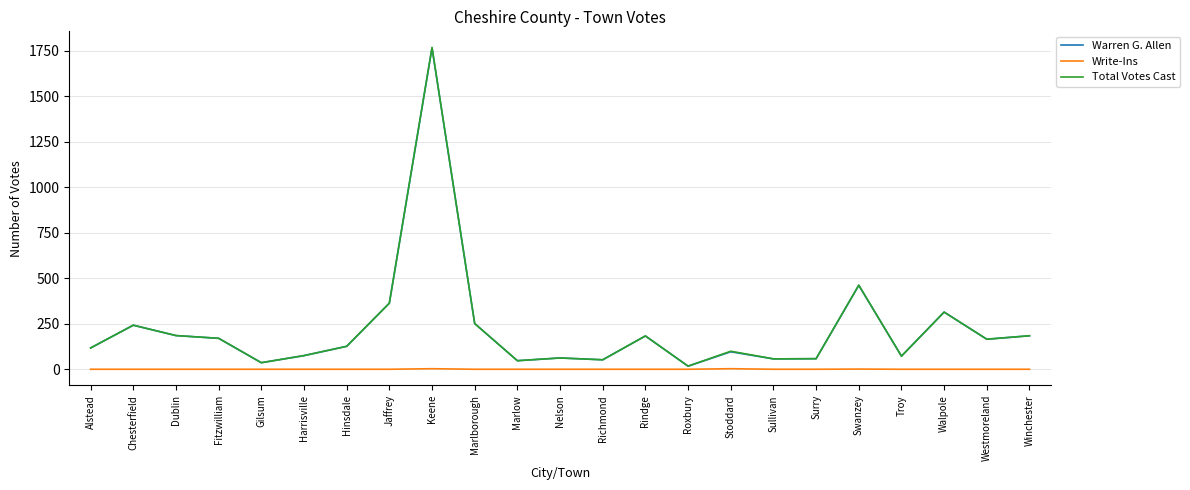

In Total Votes Cast, how many points are higher than both neighbors (excluding endpoints)?

7